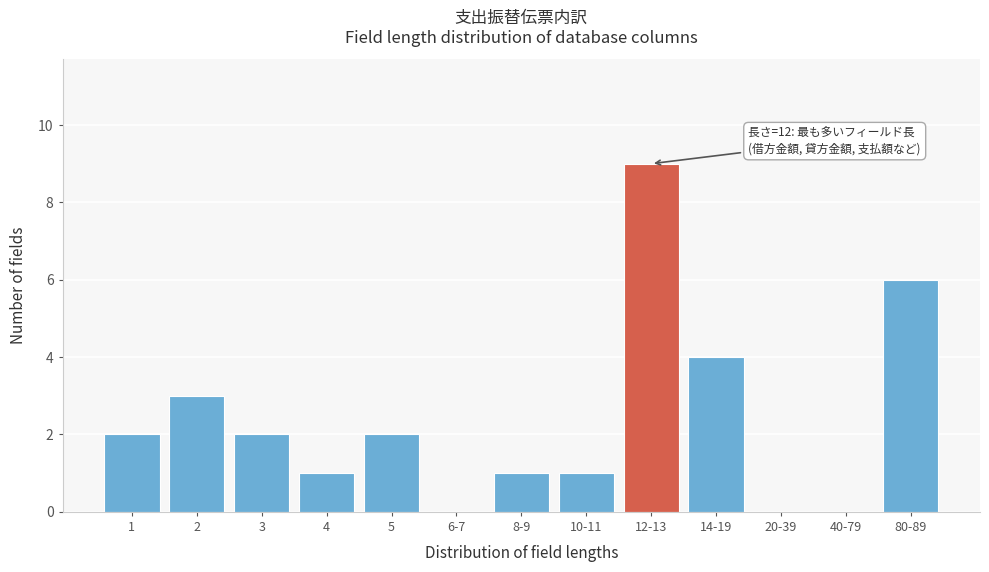

Reading right to left, list all the values displayed in this chart.

80-89=6	40-79=0	20-39=0	14-19=4	12-13=9	10-11=1	8-9=1	6-7=0	5=2	4=1	3=2	2=3	1=2